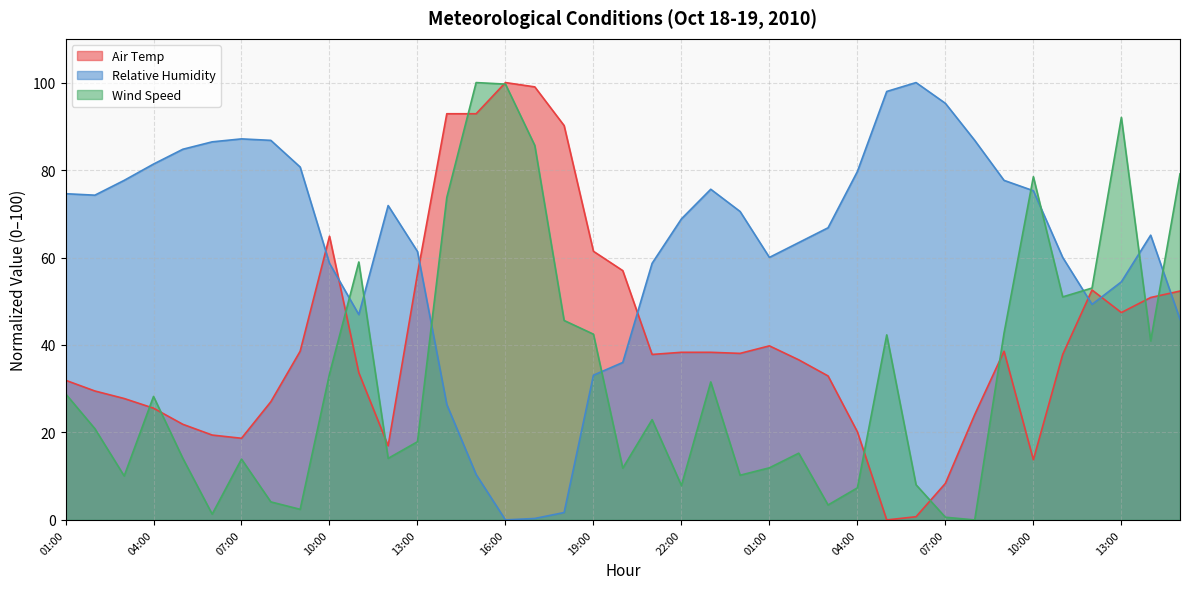

The value of Air Temp at 23:00 is 38.3. True or false?

True